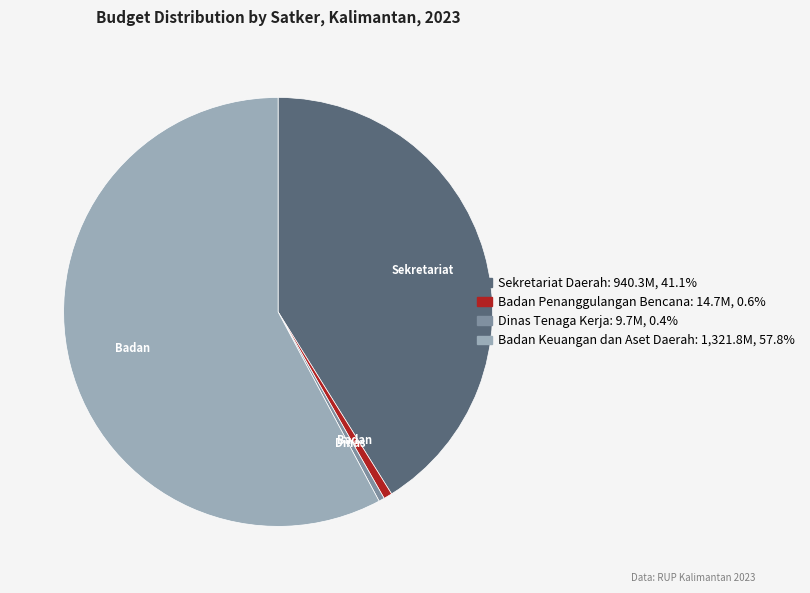

Does any single category account for the majority?

Yes